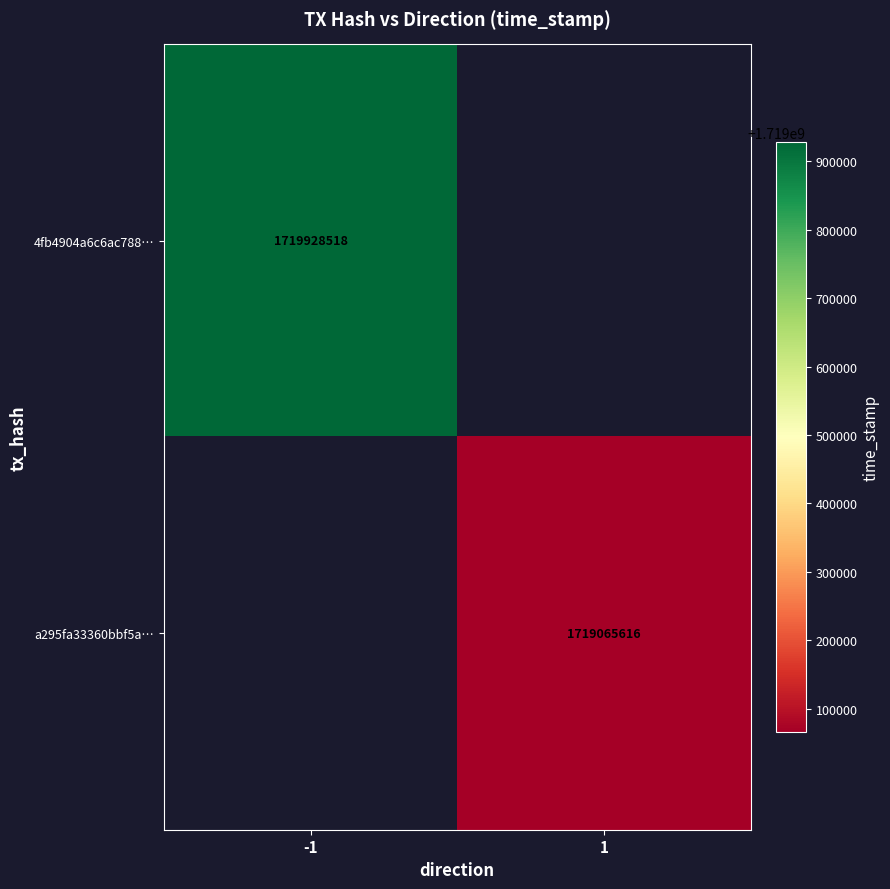

How many series are shown in this chart?

2